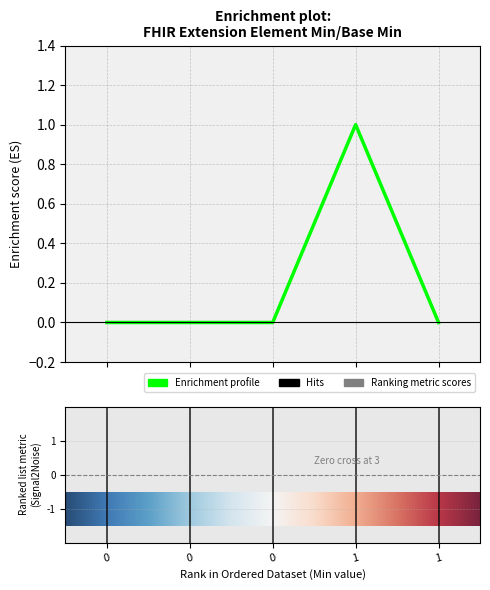

What is the greatest value displayed?

1